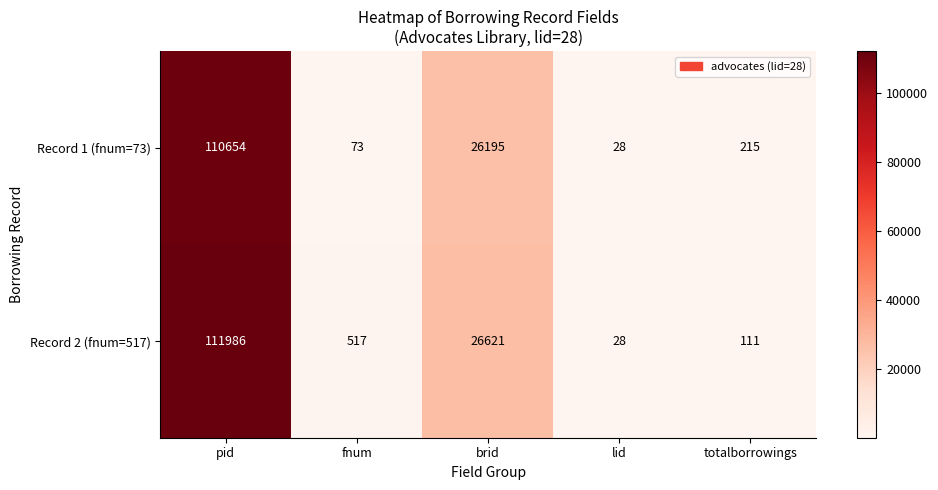

Which series changed the most between fnum and lid?

Record 2 (fnum=517)